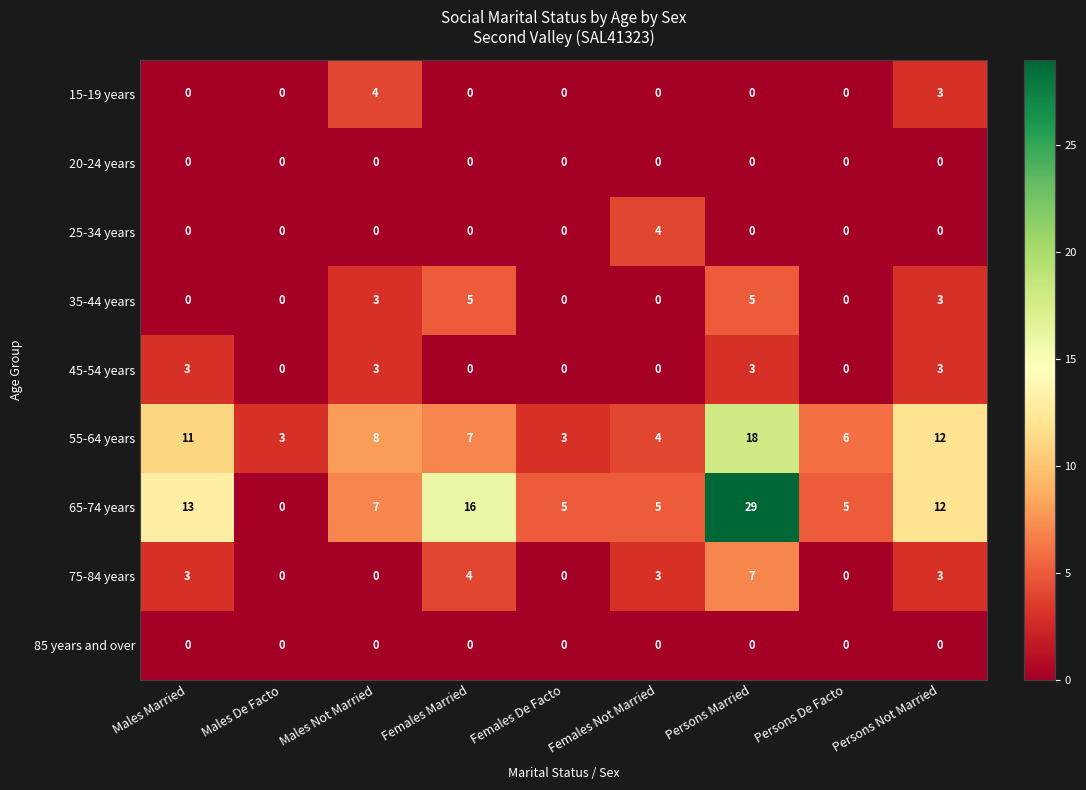

Count the number of categories in the chart.

9